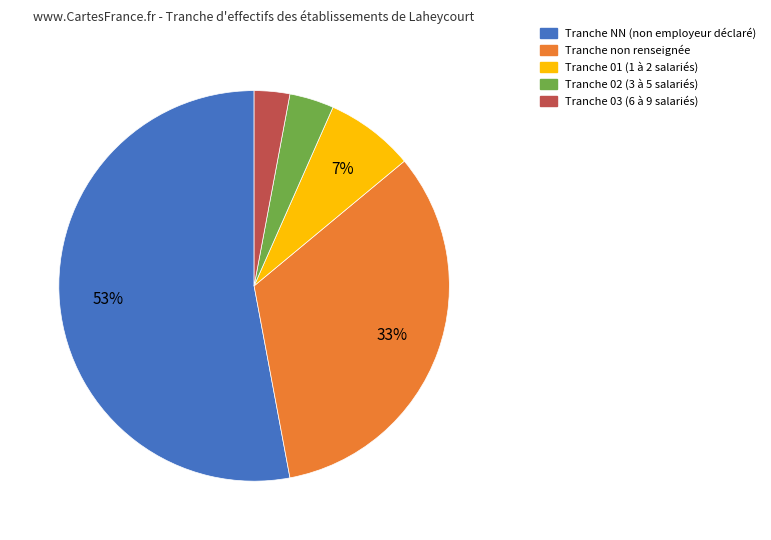

To the nearest percent, what is the average slice percentage?

20%